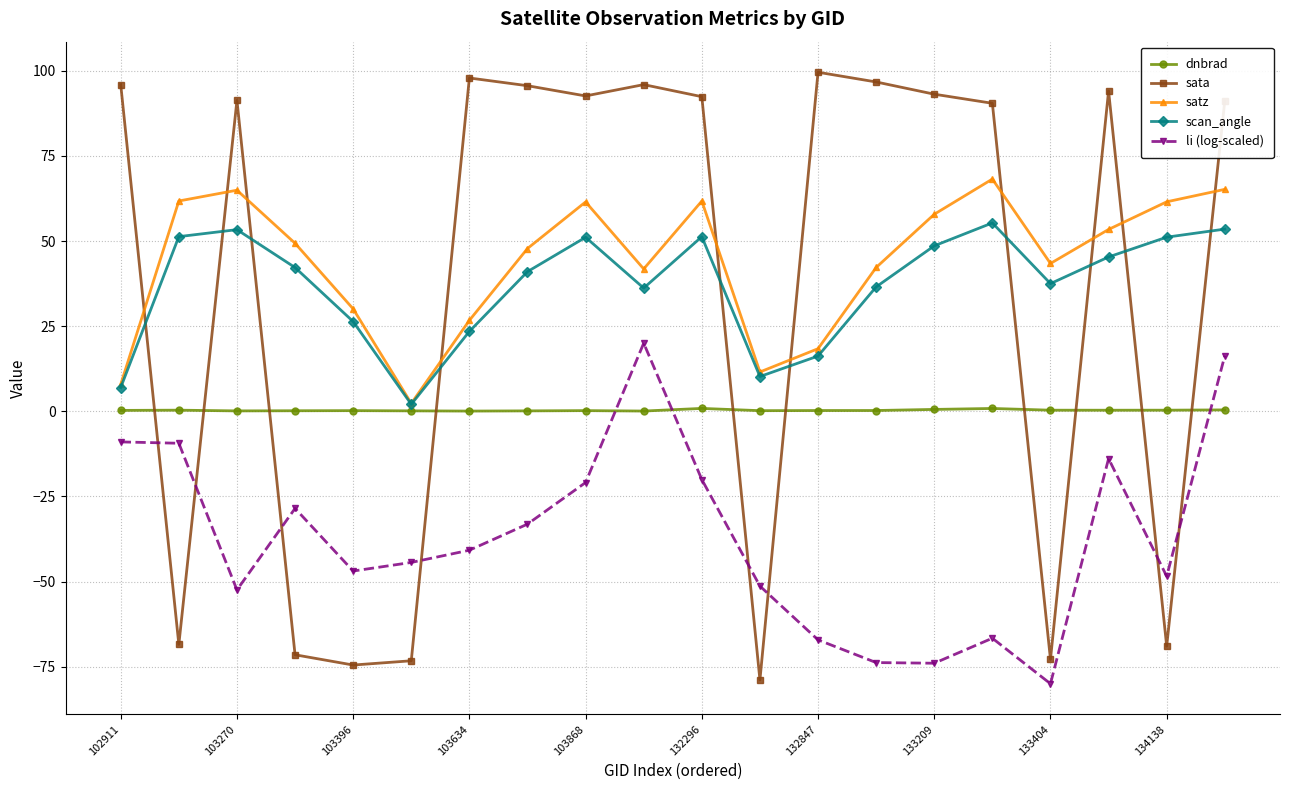

What is the sum of all dnbrad values?

5.8